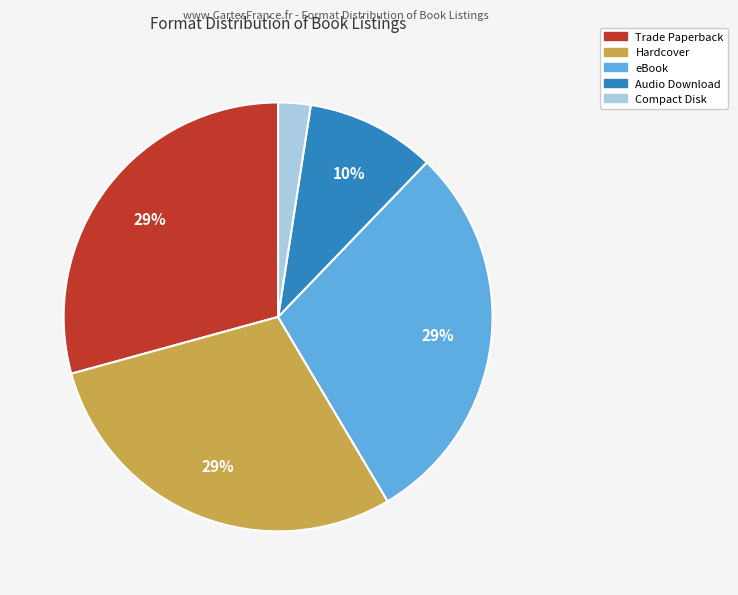

To the nearest percent, what is the combined percentage of Hardcover and eBook?

59%